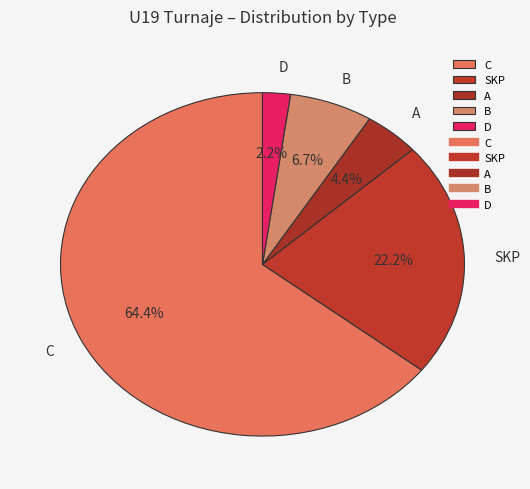

What portion of the pie excludes A?

95.6%